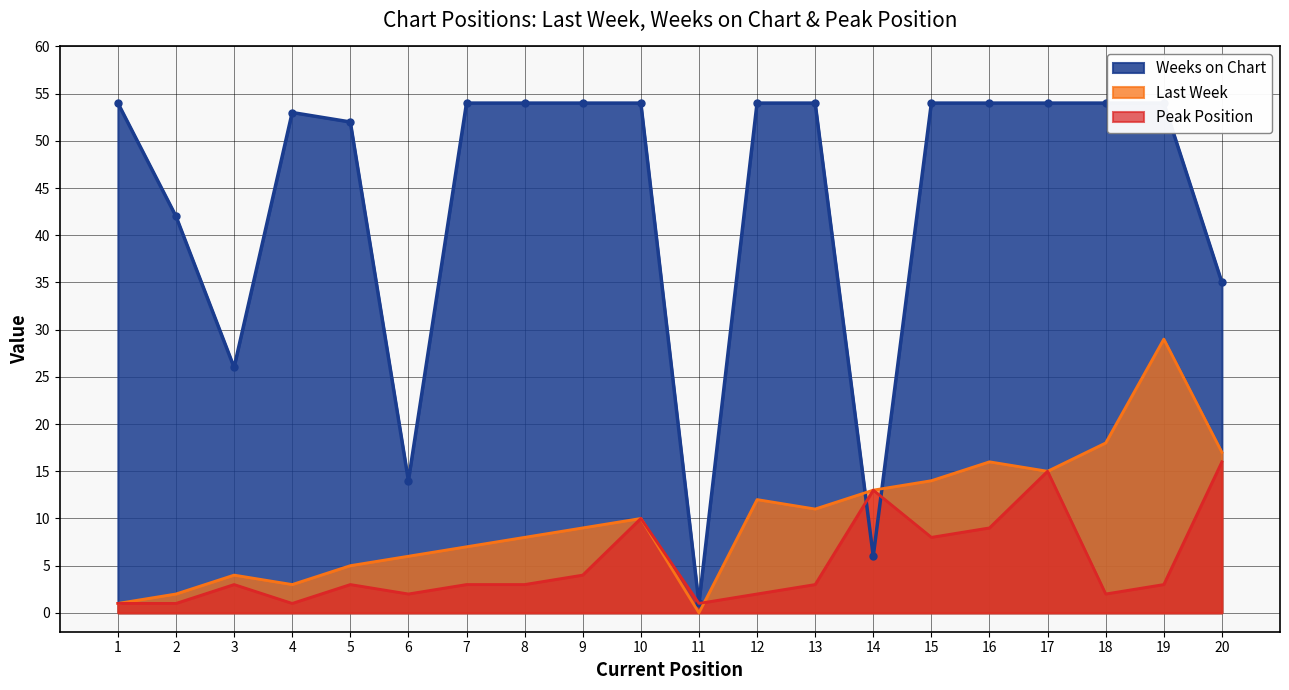

What are all the series names shown in the legend?

Last Week, Weeks on Chart, Peak Position